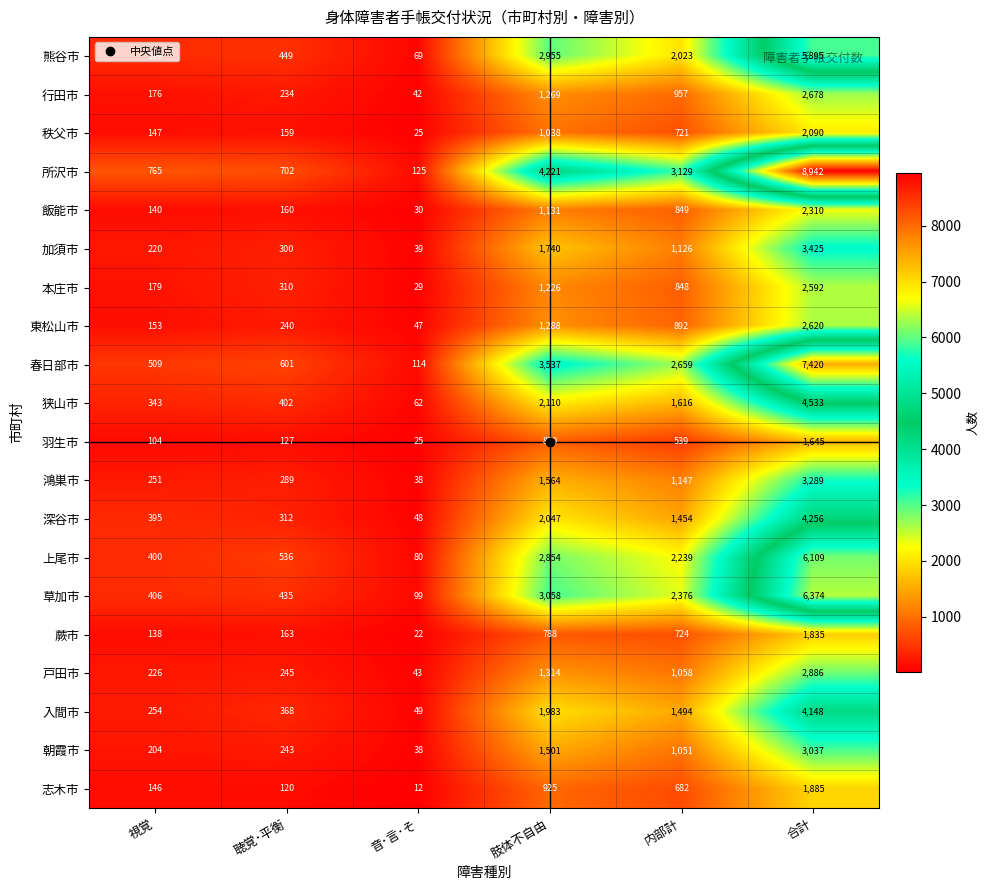

What is the minimum value shown in the chart?

12